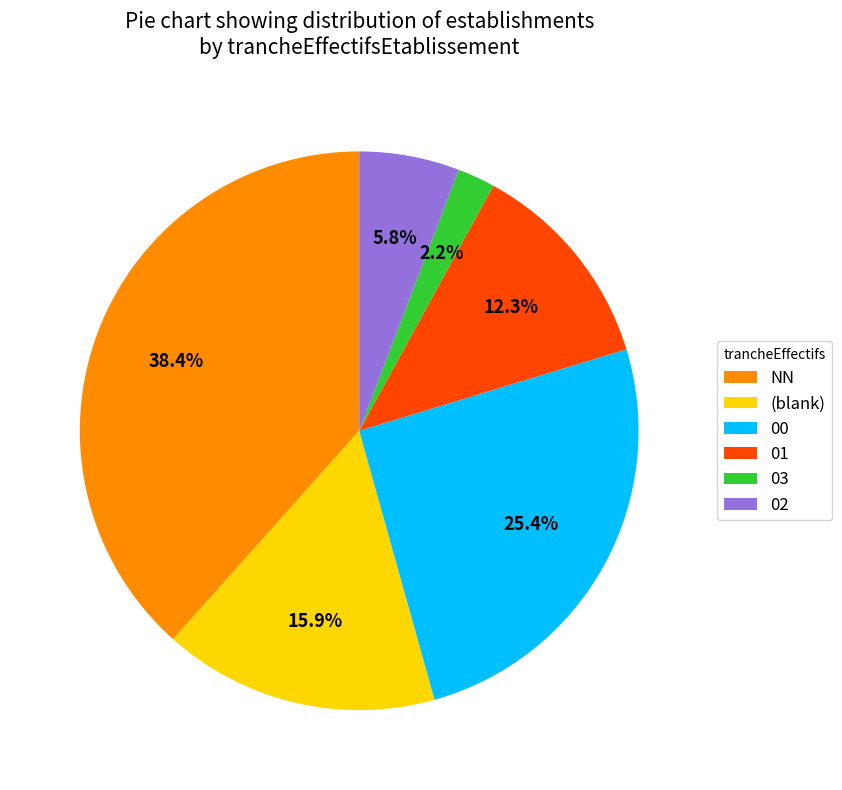

Rank the categories by value from lowest to highest.

03, 02, 01, (blank), 00, NN